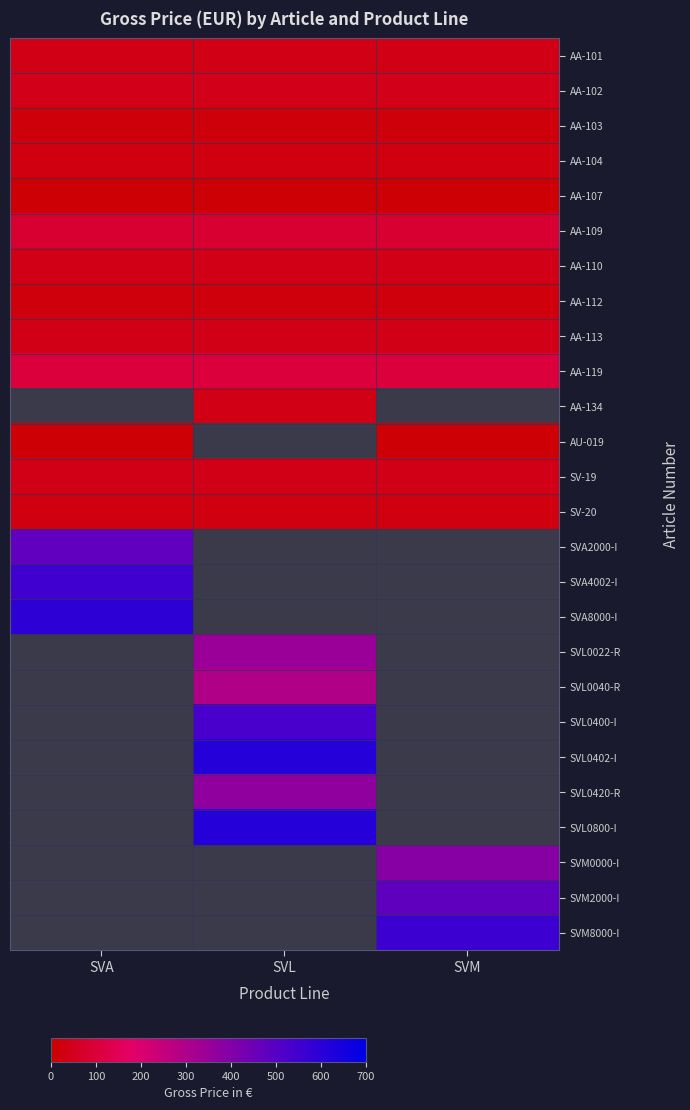

Which category has the highest value across all series?

SVL